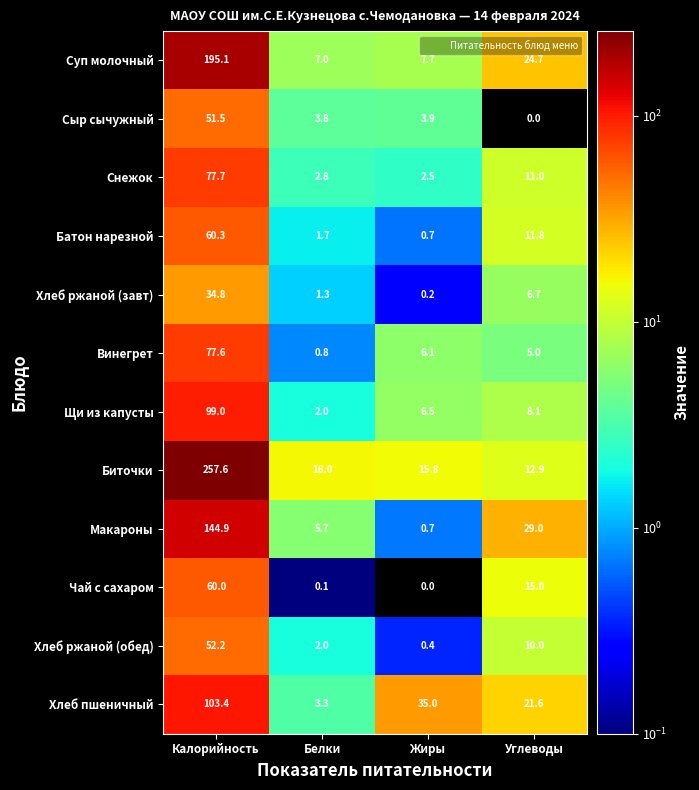

The Снежок series shows 36.0 at Калорийность. True or false?

False